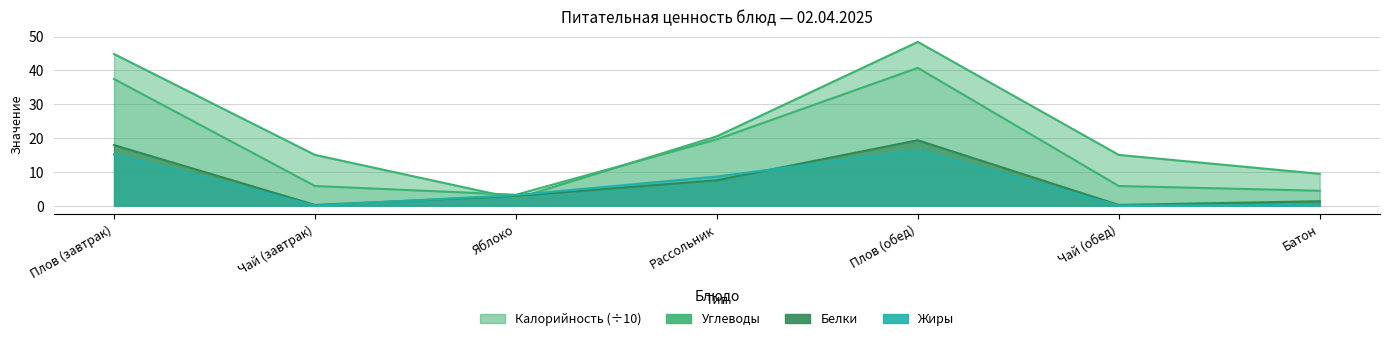

Reading left to right, transcribe all the data shown in this chart.

Калорийность: 37.4	5.8	3.2	19.6	40.7	5.8	4.4
Белки: 17.9	0.2	2.9	7.5	19.3	0.2	1.3
Жиры: 15.1	0.0	3.1	8.6	16.3	0.0	0.2
Углеводы: 44.8	15.0	2.1	20.5	48.4	15.0	9.4